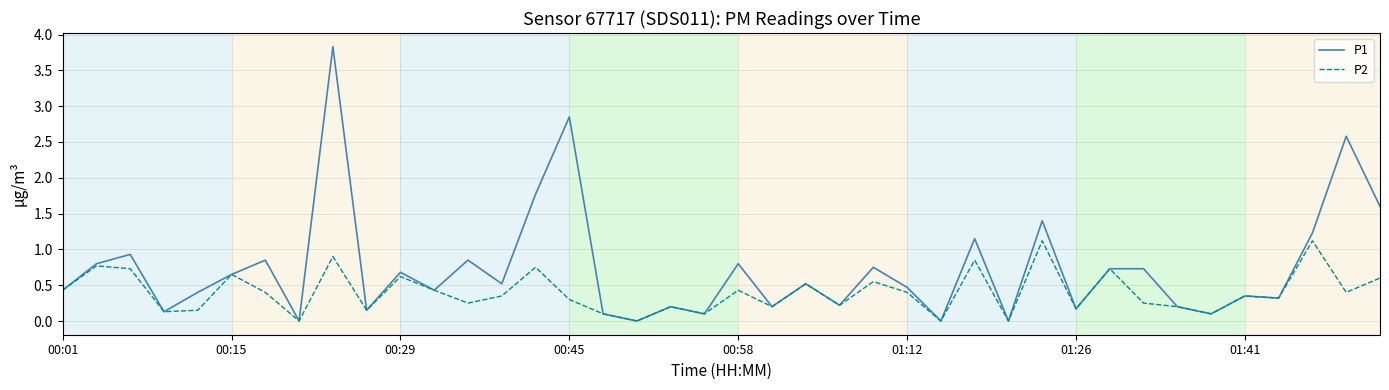

List the series in order of their peak value, lowest first.

P2, P1